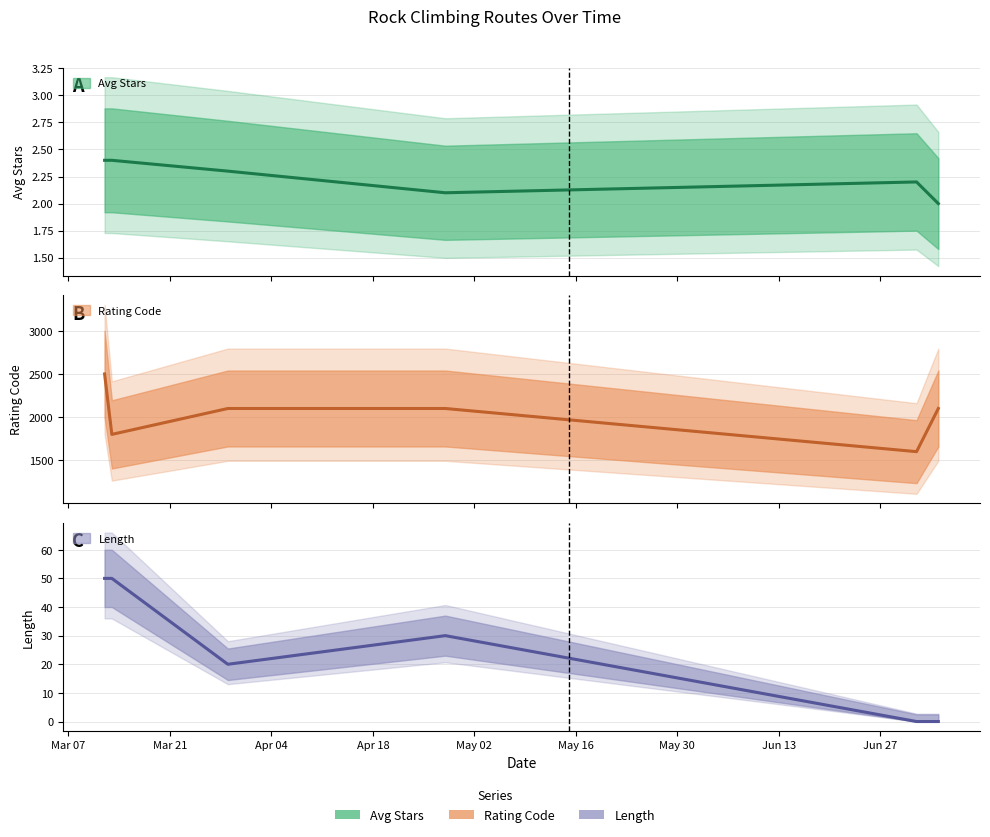

At which label does Rating Code reach its peak?

2018-03-12